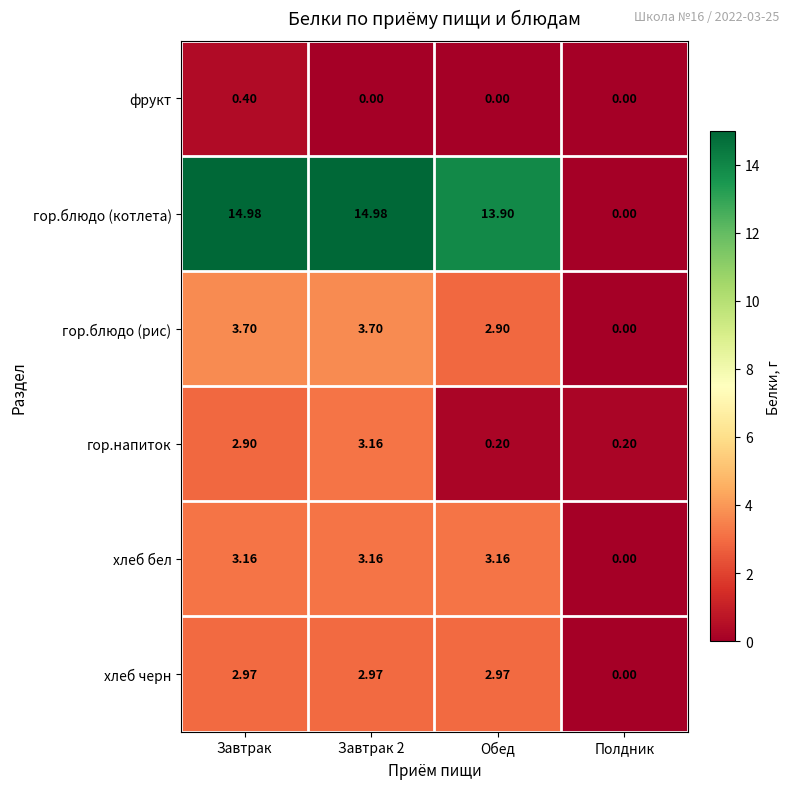

At which category is the sum across all series the highest?

Завтрак